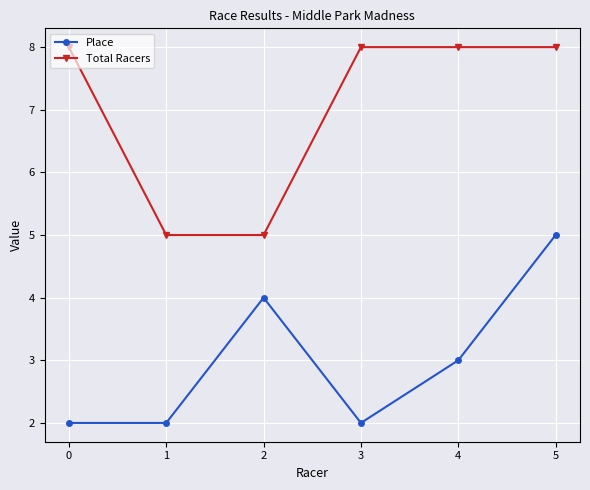

What is the difference between the highest and lowest values at 0?

6